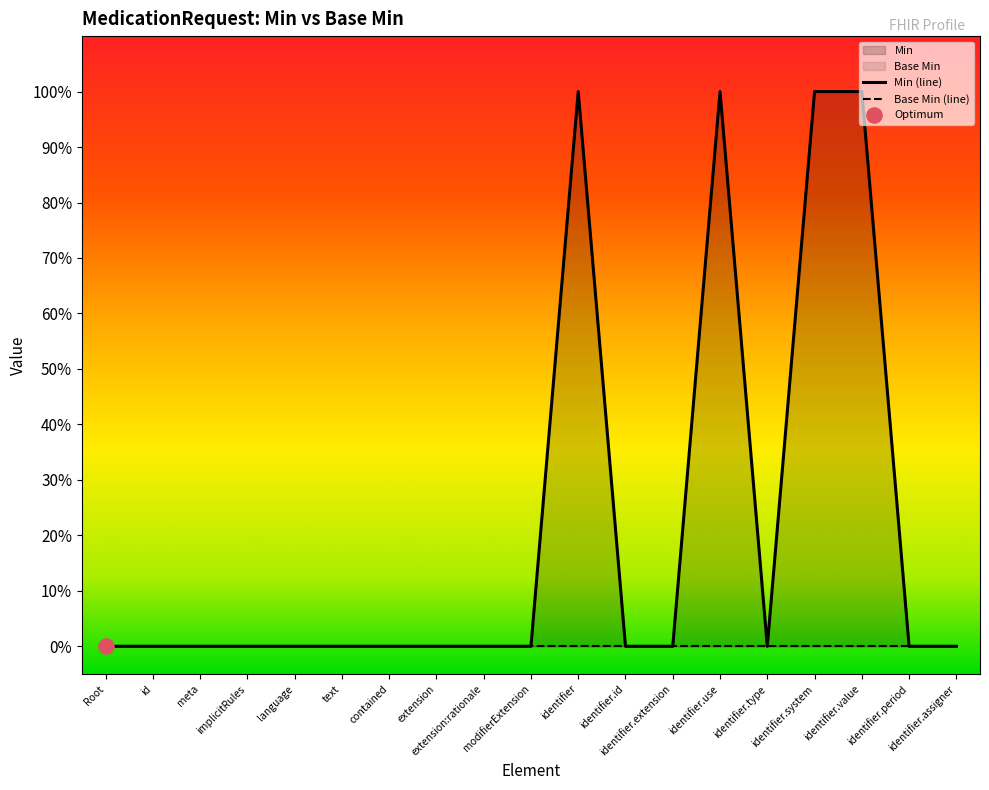

What is the change in value from MedicationRequest.modifierExtension to MedicationRequest.identifier.use?

+1